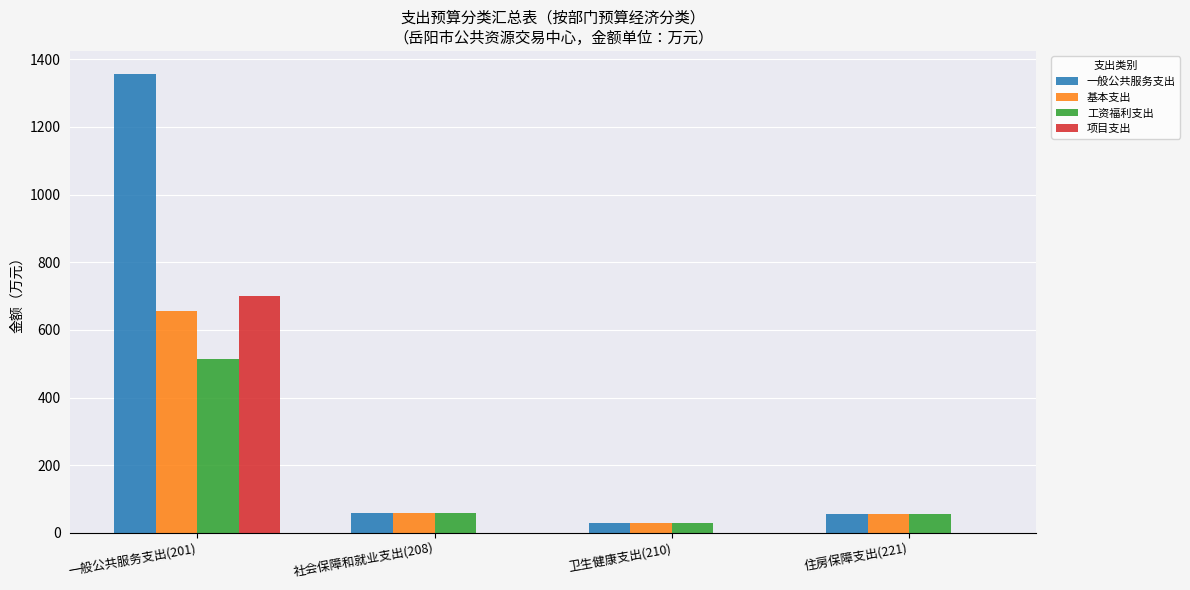

Where does the 一般公共服务支出 series first go above 59?

一般公共服务支出(201)